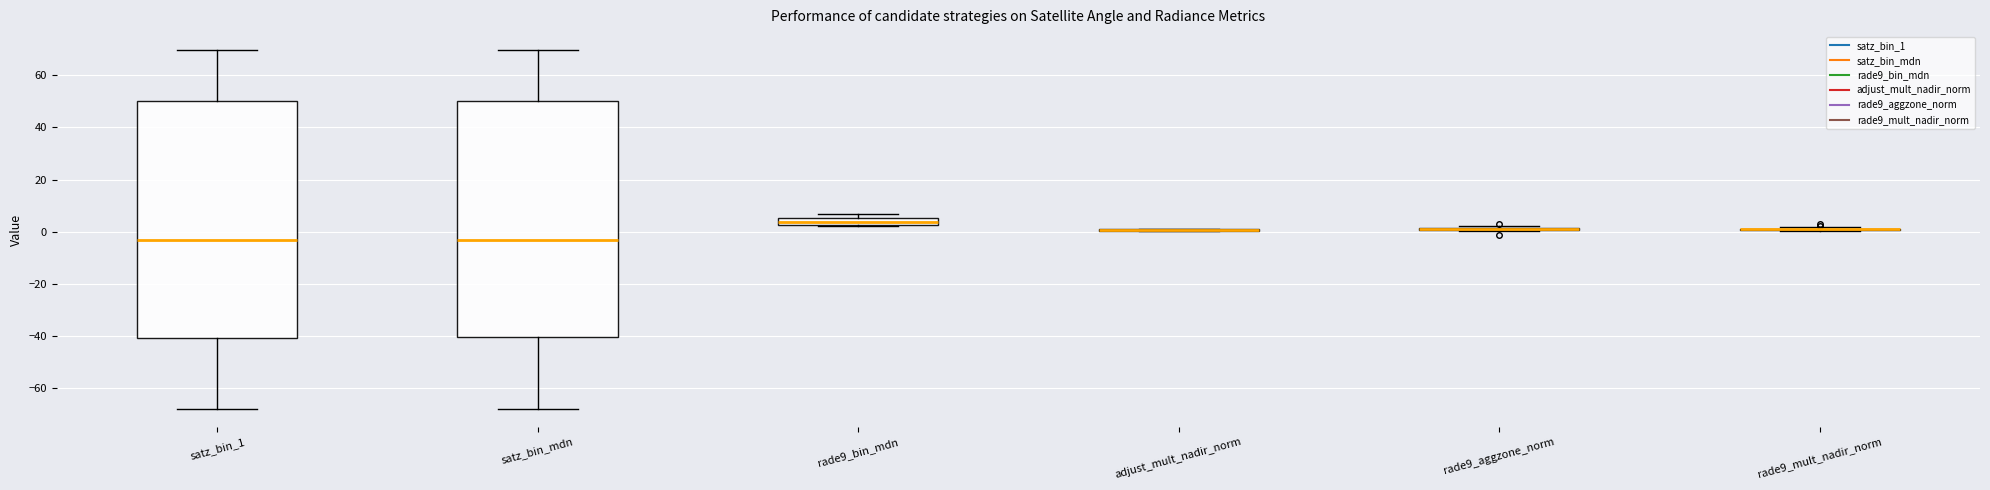

Where is the upper edge of the box for rade9_bin_mdn on the y-axis? The values are not printed on the chart, so give them approximately, as read against the axis.

6